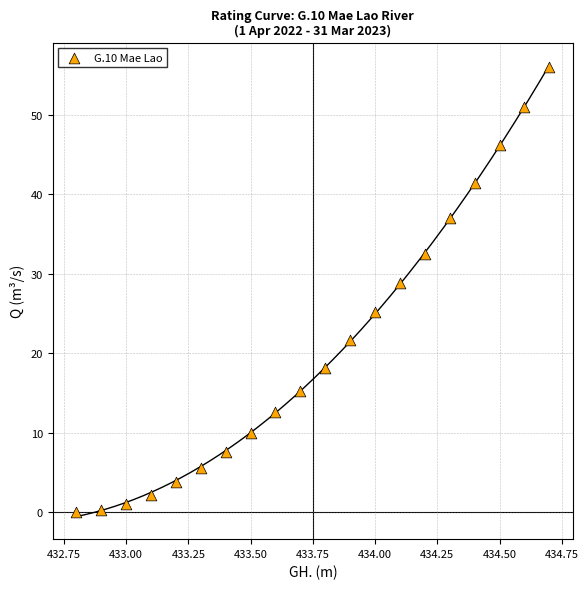

What Y value in the scatter plot is closest to 28?

28.9